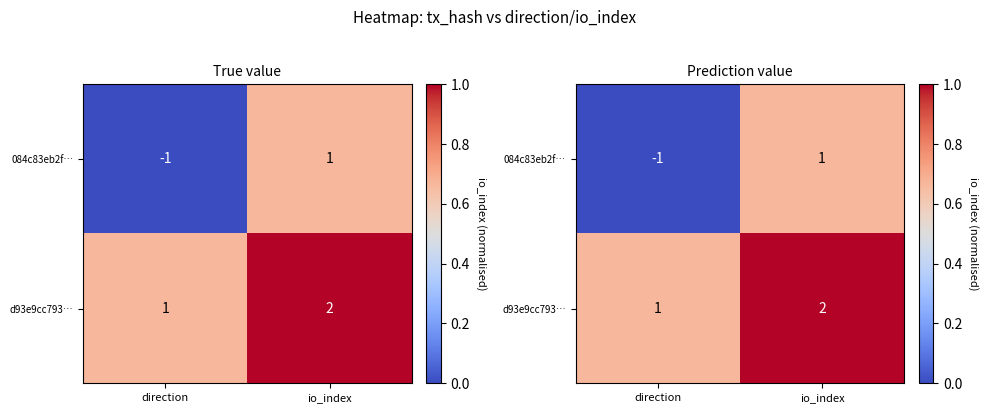

List the series in order of their overall mean, lowest first.

084c83eb2f…, d93e9cc793…